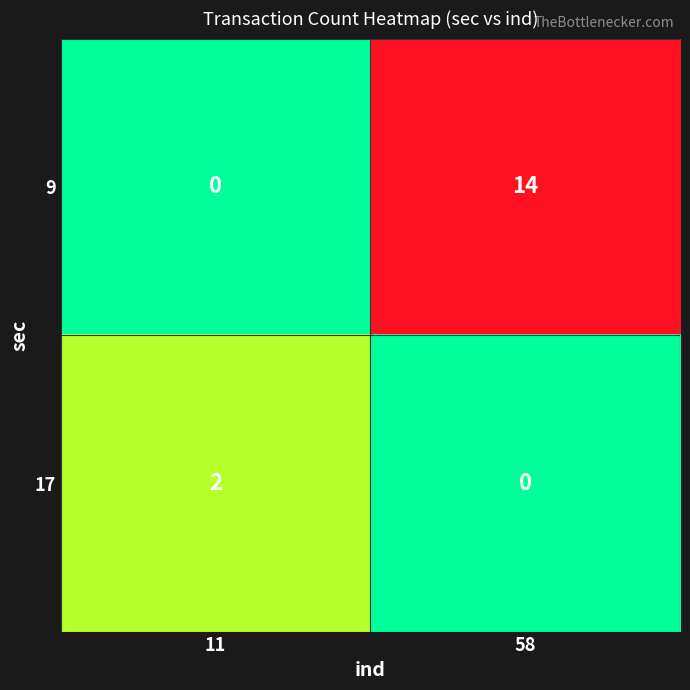

How many data points in 9 are less than 14?

1